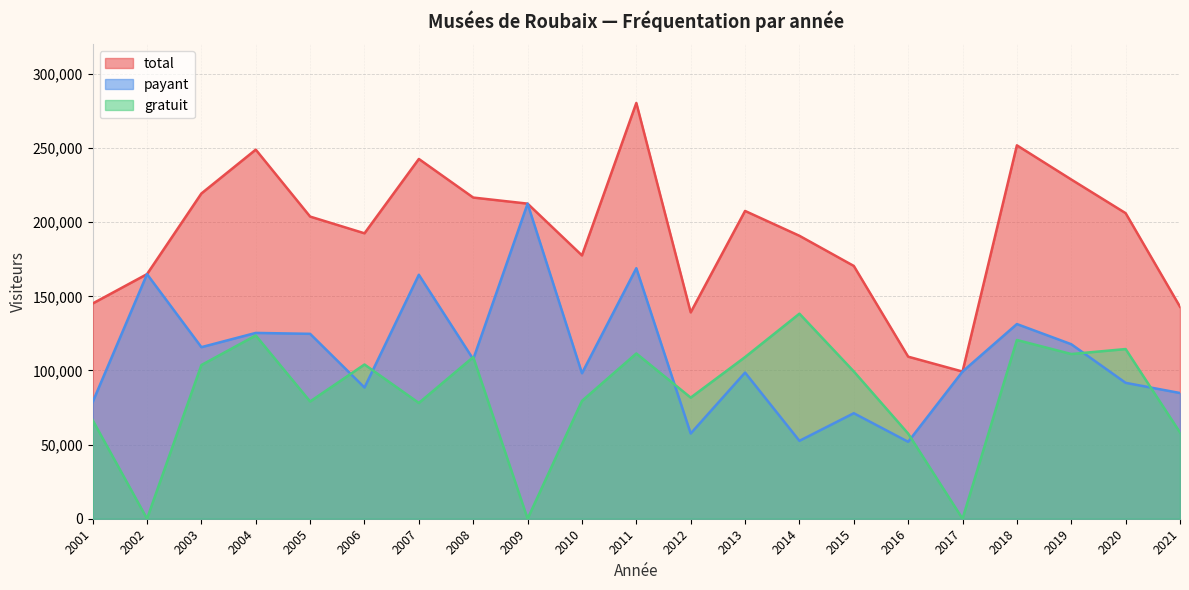

How many values in the gratuit series exceed 99355?

10